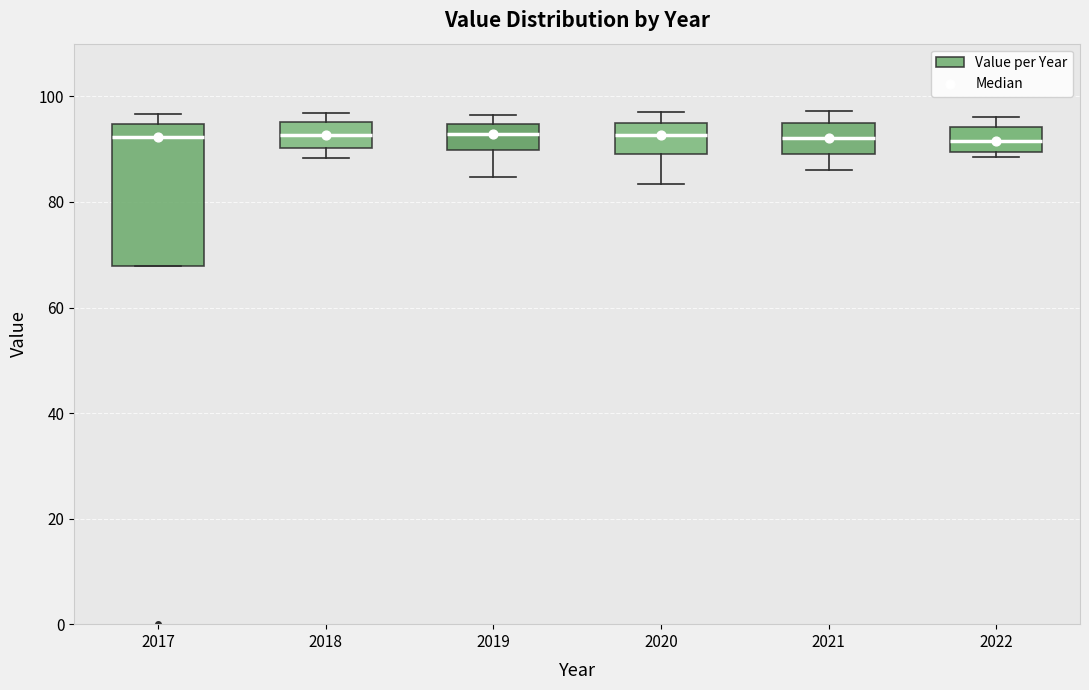

Which box is the tallest, from its lower edge to its upper edge?

2017